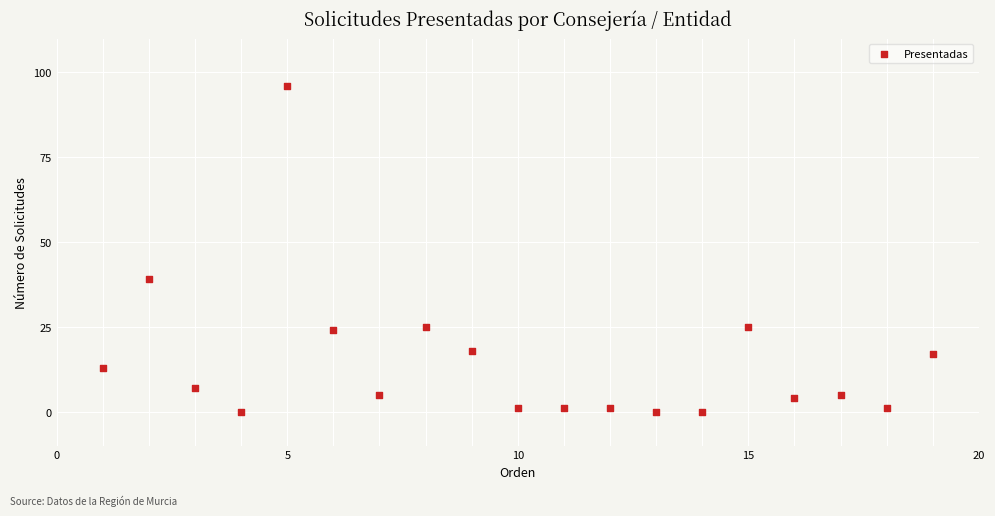

What is the range of Y values (max minus min)?

96